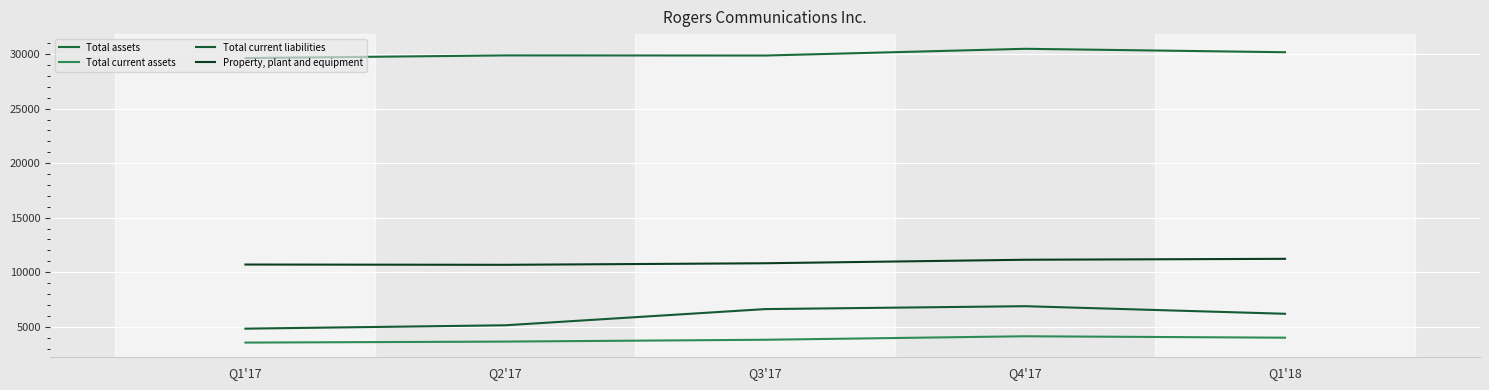

What is the label of the 1st point from the left?

Q1'17